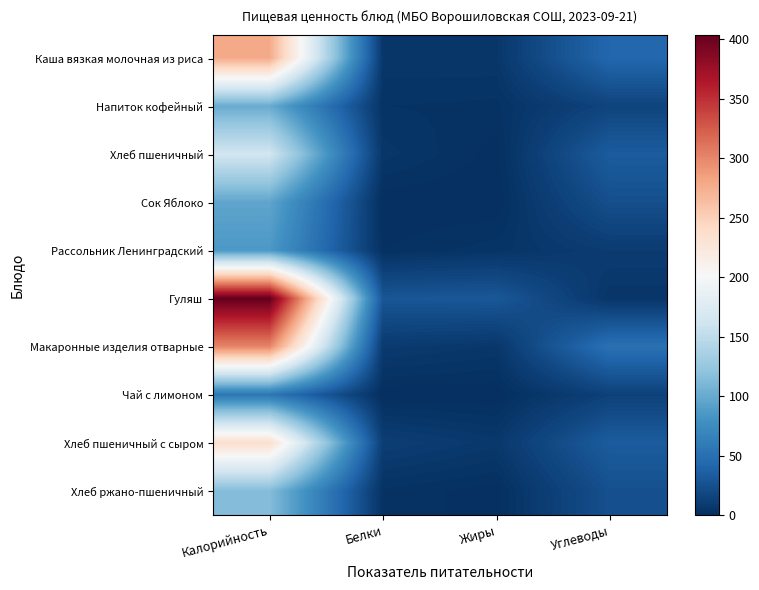

Reading left to right, extract all data points from this chart.

Каша вязкая молочная из риса: Калорийность=278.0	Белки=6.0	Жиры=6.0	Углеводы=43.0
Напиток кофейный: Калорийность=100.6	Белки=3.2	Жиры=2.7	Углеводы=15.9
Хлеб пшеничный: Калорийность=163.7	Белки=5.5	Жиры=0.7	Углеводы=33.8
Сок Яблоко: Калорийность=96.0	Белки=0.0	Жиры=0.0	Углеводы=24.0
Рассольник Ленинградский: Калорийность=85.8	Белки=1.6	Жиры=4.1	Углеводы=9.6
Гуляш: Калорийность=404.0	Белки=29.0	Жиры=30.0	Углеводы=5.0
Макаронные изделия отварные: Калорийность=301.0	Белки=8.4	Жиры=6.0	Углеводы=51.0
Чай с лимоном: Калорийность=55.8	Белки=0.1	Жиры=0.0	Углеводы=13.7
Хлеб пшеничный с сыром: Калорийность=236.0	Белки=11.0	Жиры=7.0	Углеводы=33.8
Хлеб ржано-пшеничный: Калорийность=115.0	Белки=2.8	Жиры=0.6	Углеводы=24.7